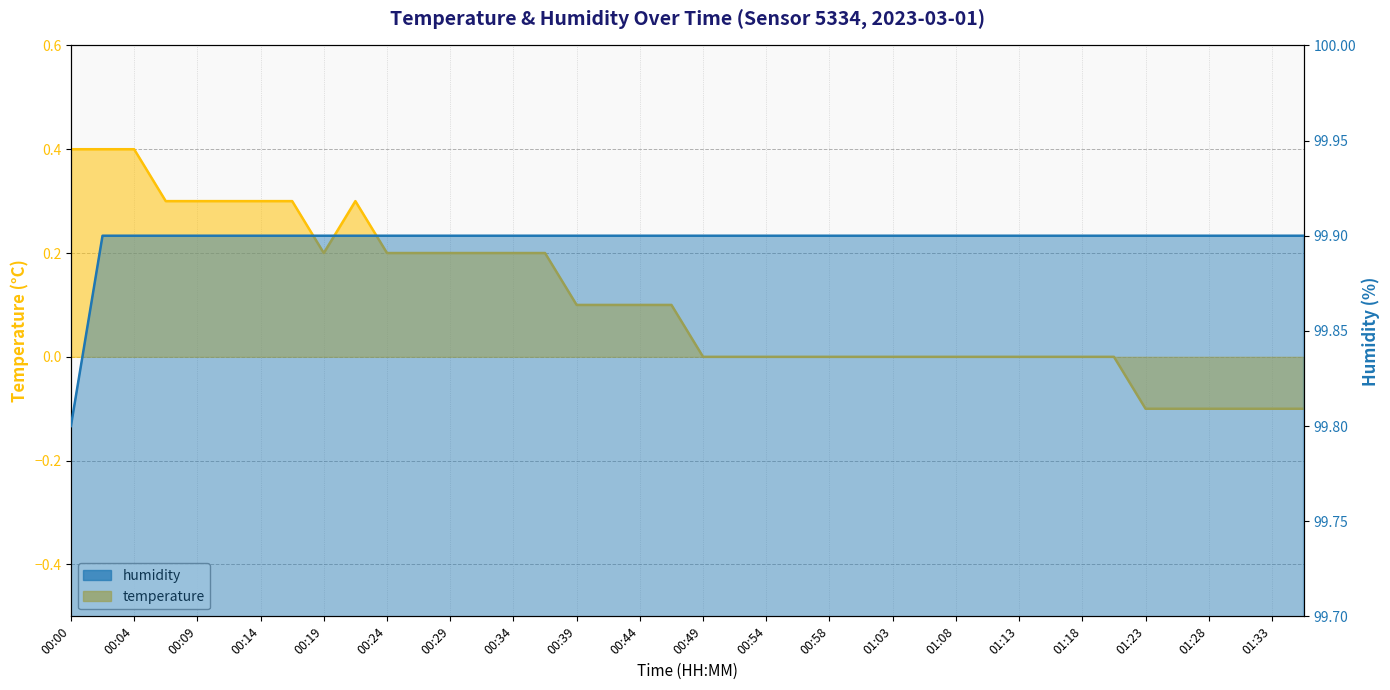

True or false: temperature has a value of 0.0 at 01:21.

True